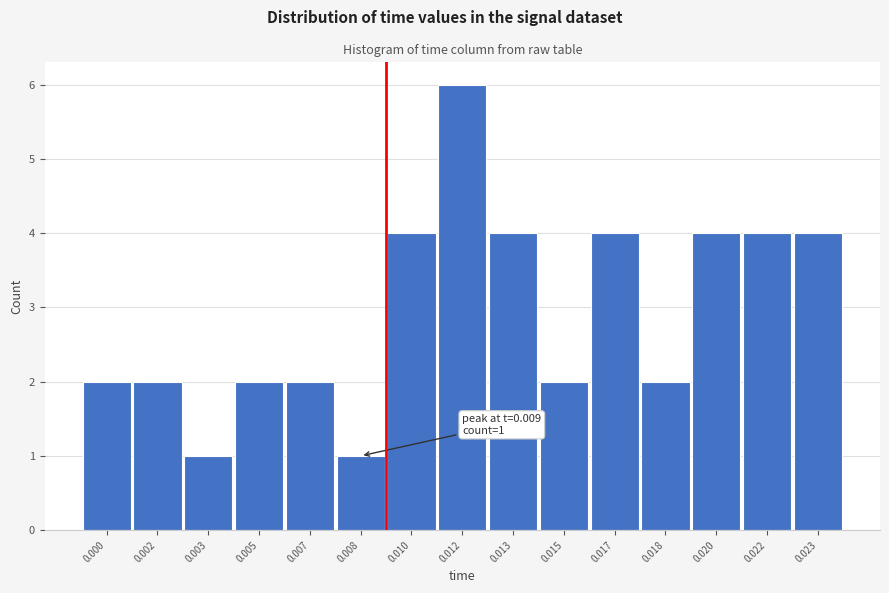

Reading left to right, what are all the values shown in this chart?

2	2	1	2	2	1	4	6	4	2	4	2	4	4	4